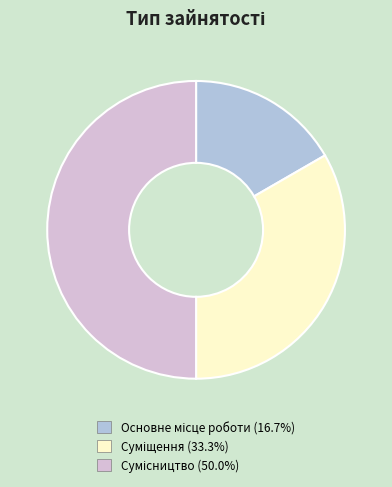

Approximately how many times larger is the value at Суміщення compared to Основне місце роботи?

2.0